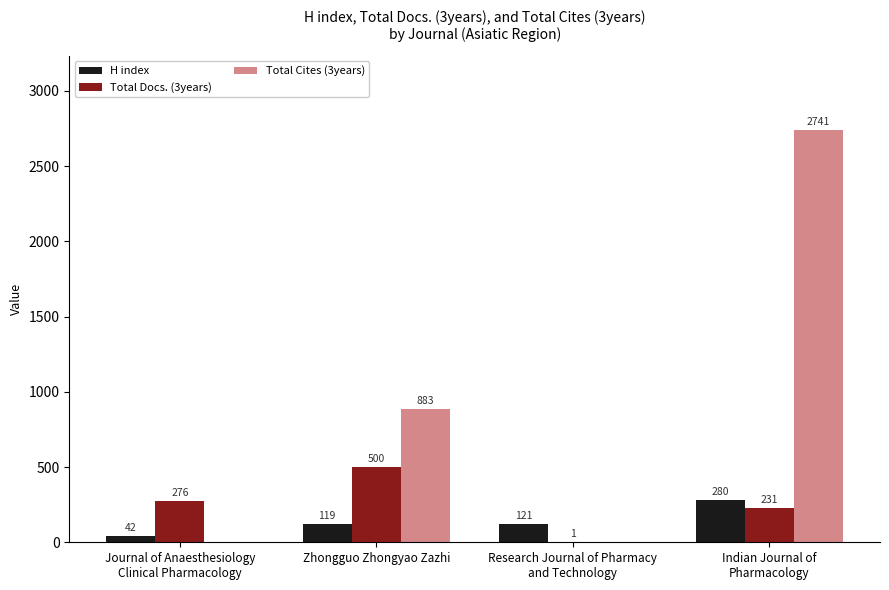

What is the greatest value displayed?

2741